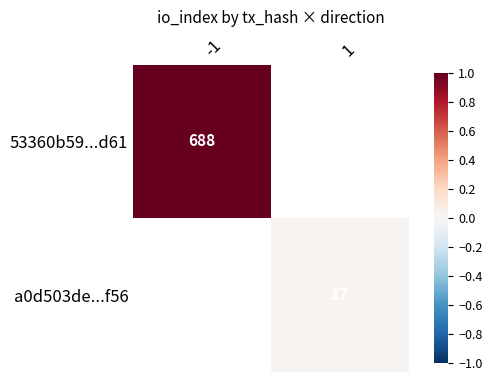

Is the value of 53360b59...d61 at -1 greater than the value of a0d503de...f56 at 1?

Yes